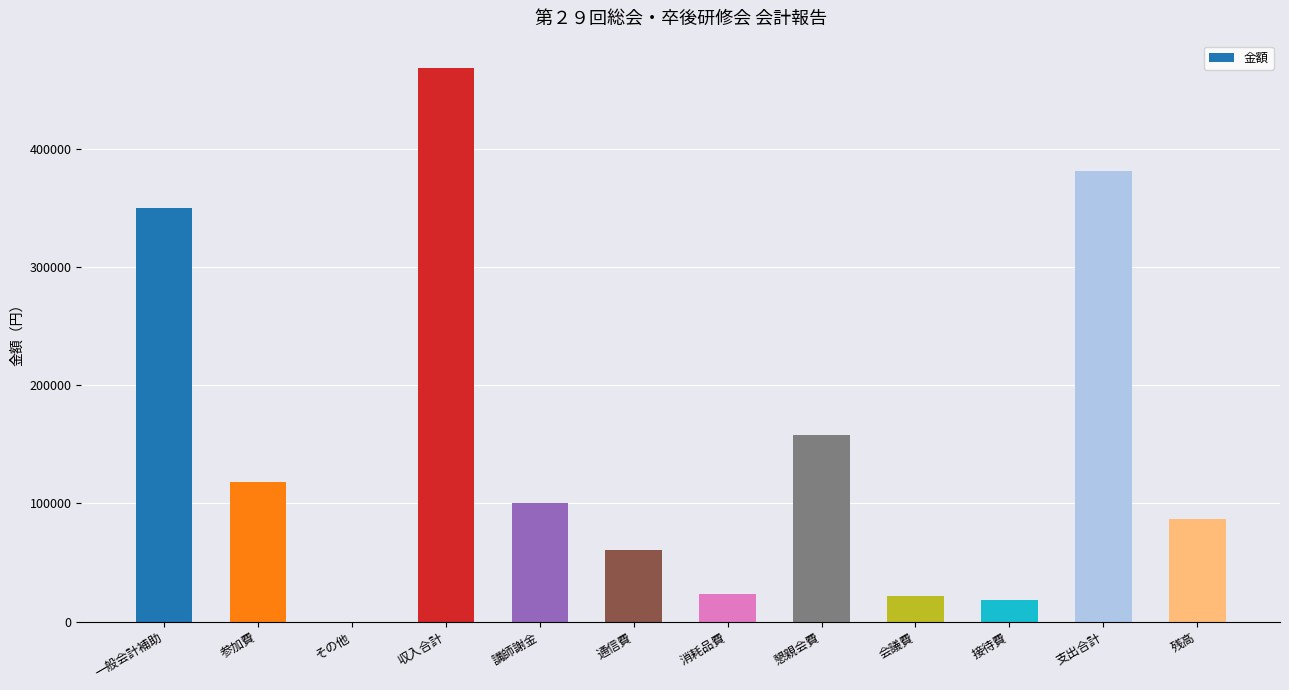

What is the greatest value displayed?

468001